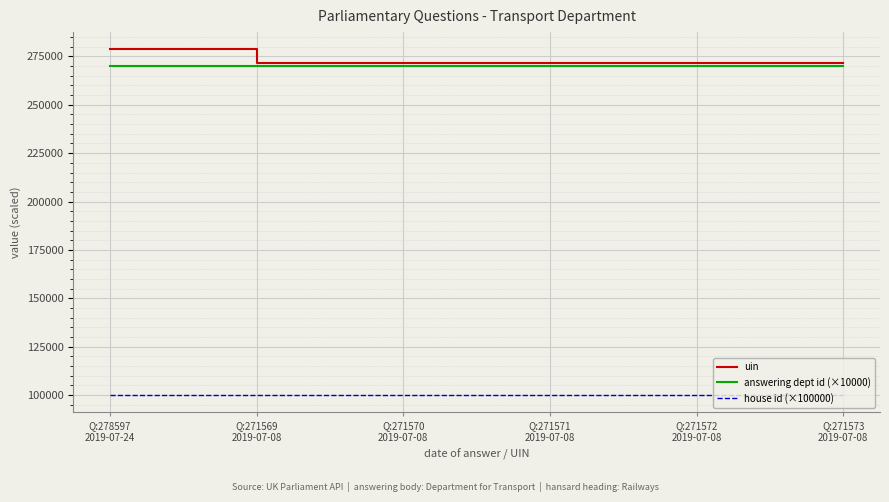

Rank the series by their maximum value, from highest to lowest.

uin, answering dept id (×10000), house id (×100000)